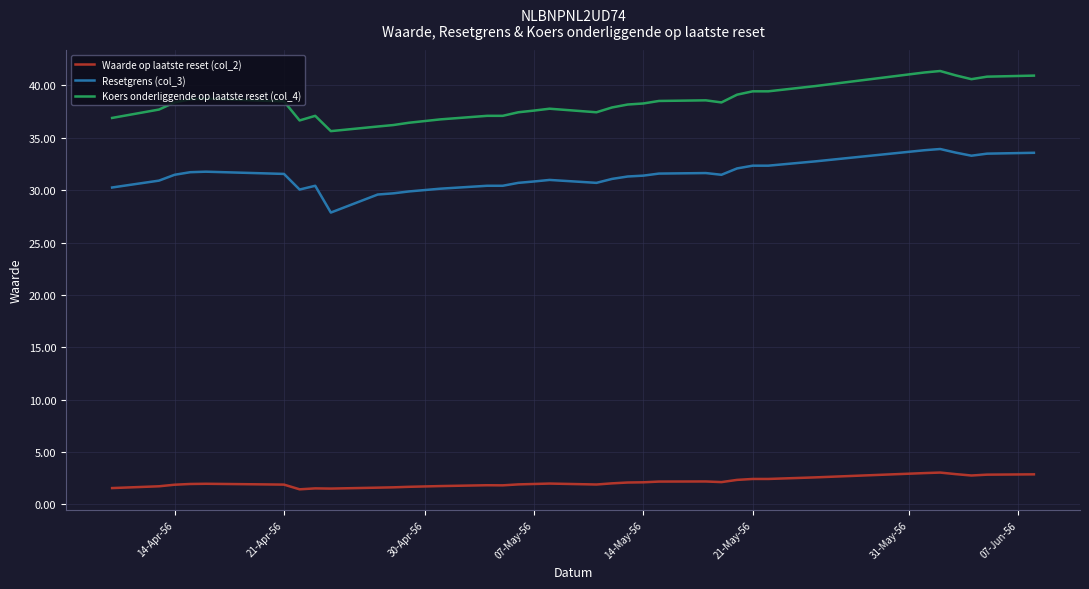

List the series in order of their overall mean, highest first.

Koers onderliggende op laatste reset (col_4), Resetgrens (col_3), Waarde op laatste reset (col_2)